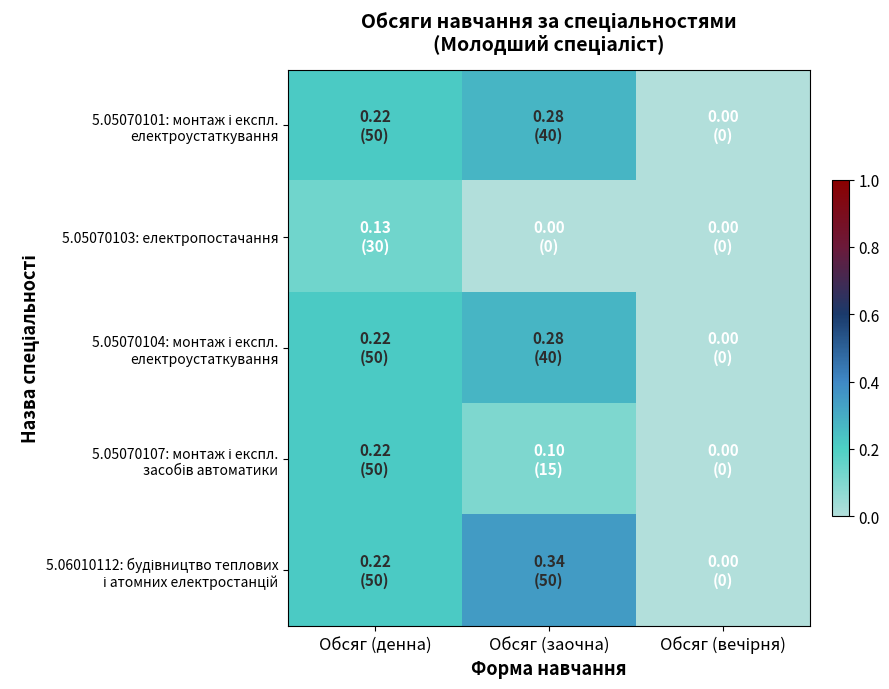

Which has a higher value, Обсяг (заочна) or Обсяг (вечірня)?

Обсяг (заочна)